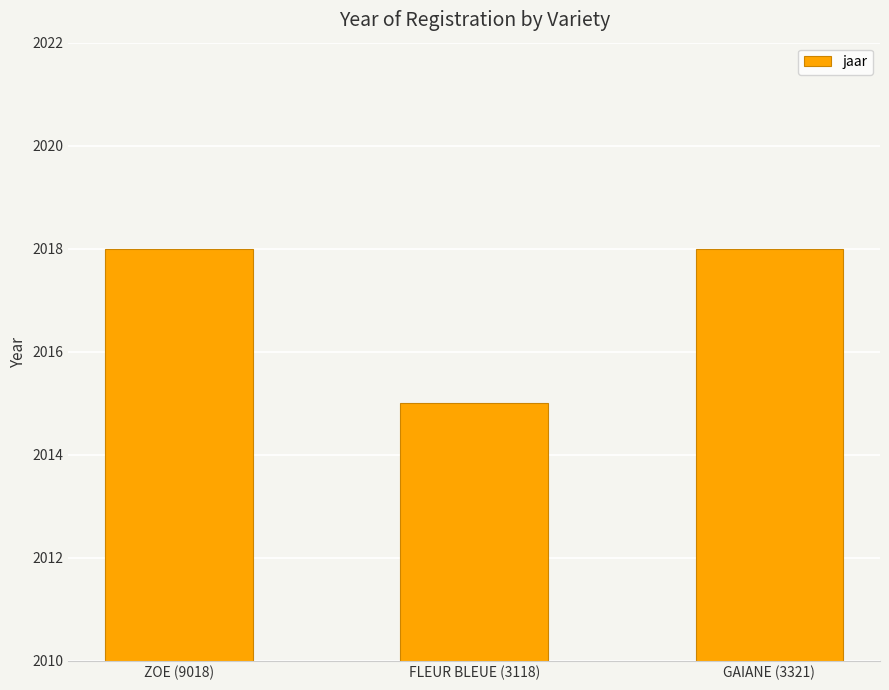

Count the values in the range 2015 to 2018.

3